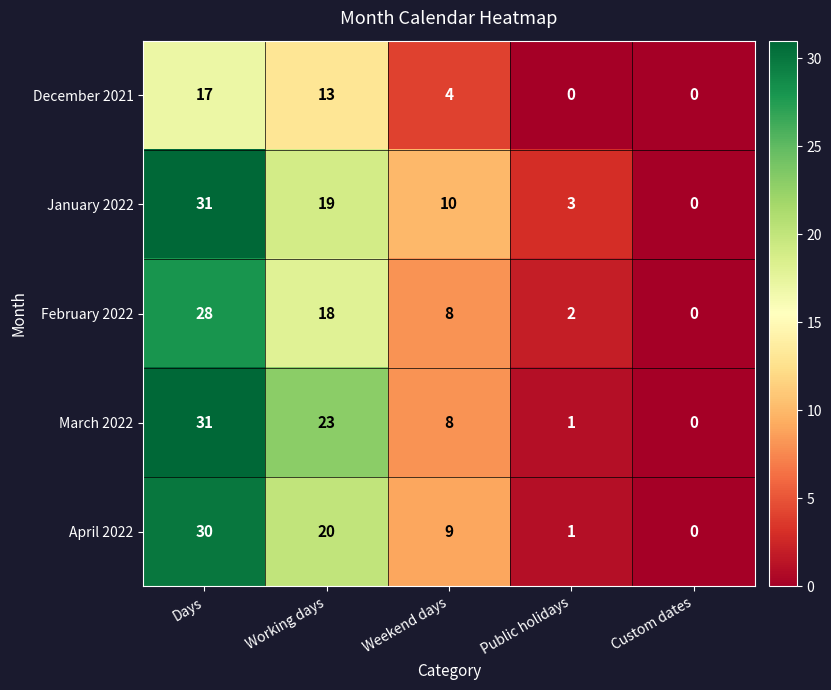

What is the sum of the February 2022 values at Weekend days and Working days?

26